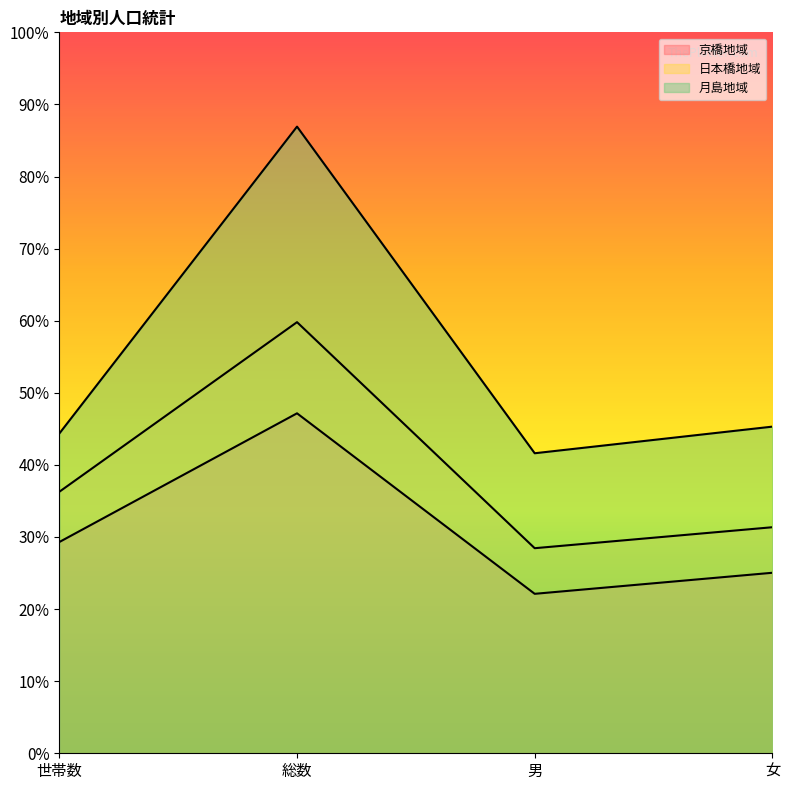

True or false: 京橋地域 has a value of 6089 at 男.

False